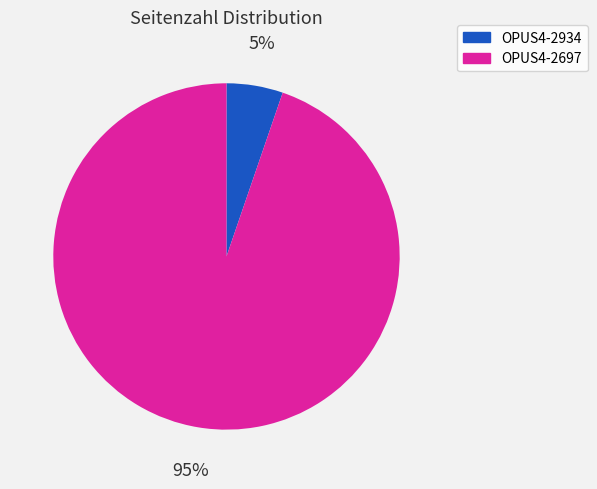

What is the smallest slice in the pie chart?

OPUS4-2934